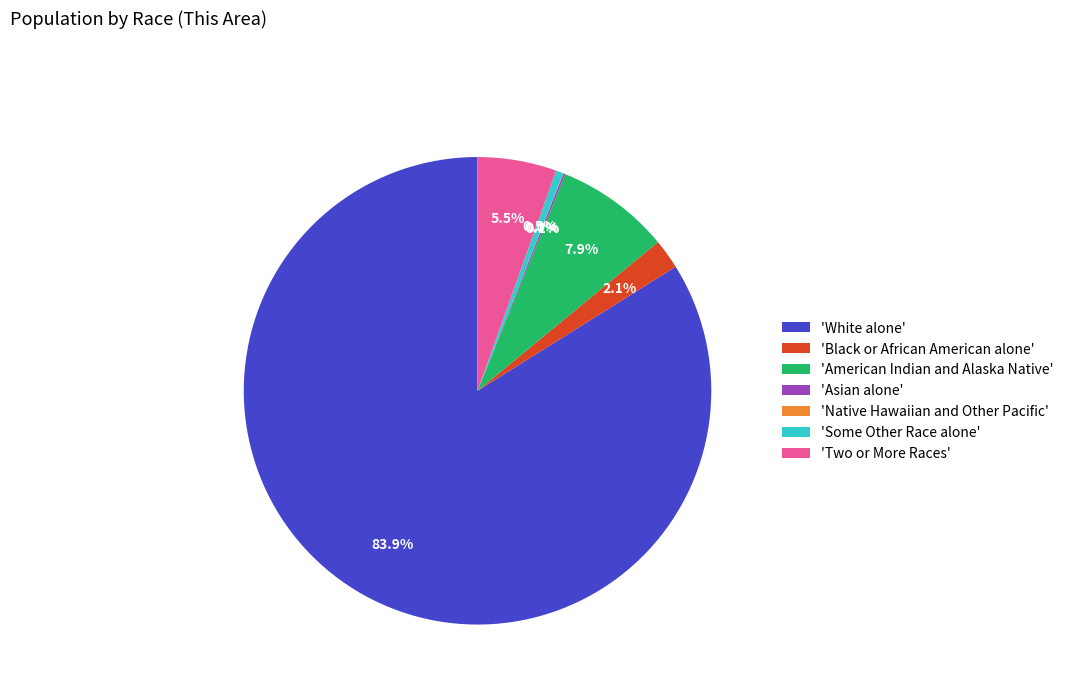

Which has a higher value, 'Some Other Race alone' or 'Black or African American alone'?

'Black or African American alone'